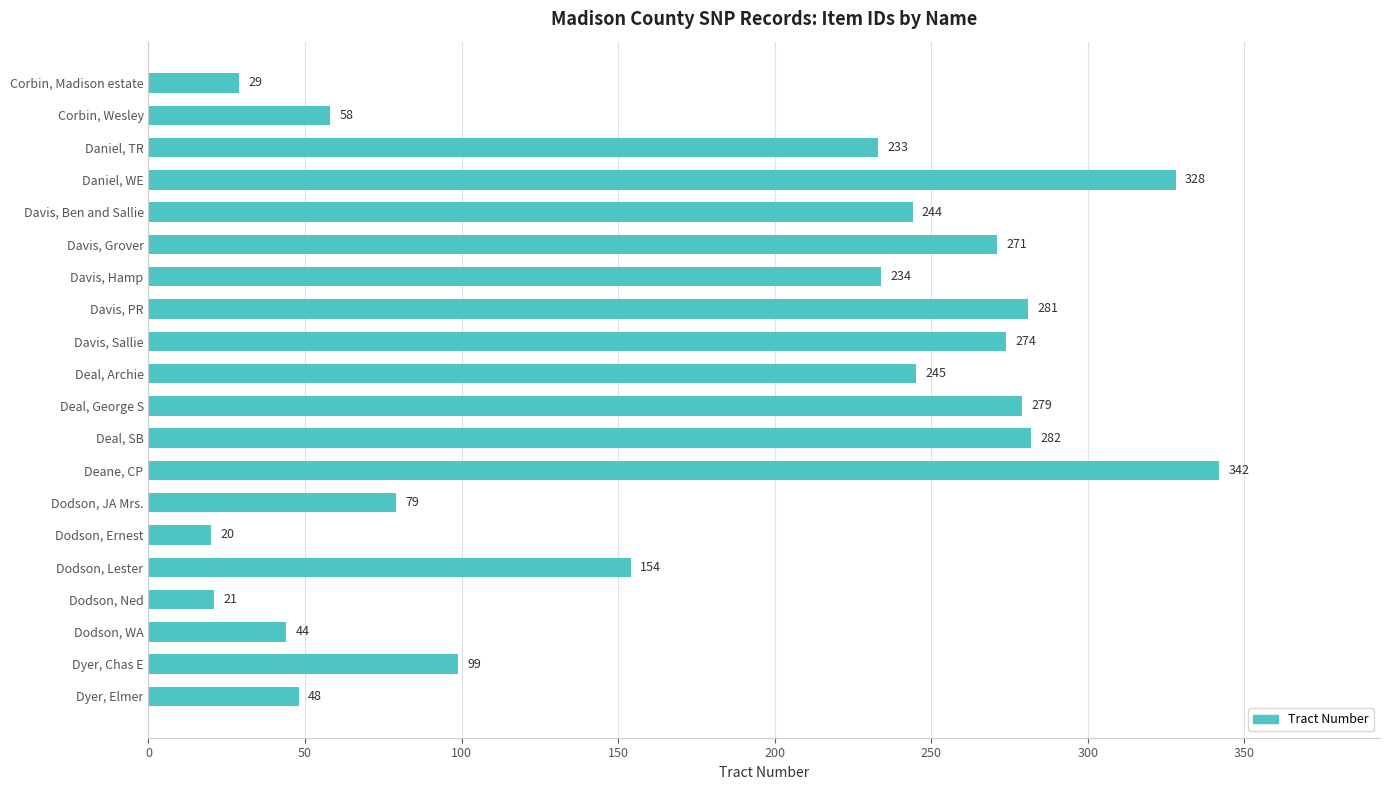

Which has a higher value, Davis, Hamp or Dodson, JA Mrs.?

Davis, Hamp